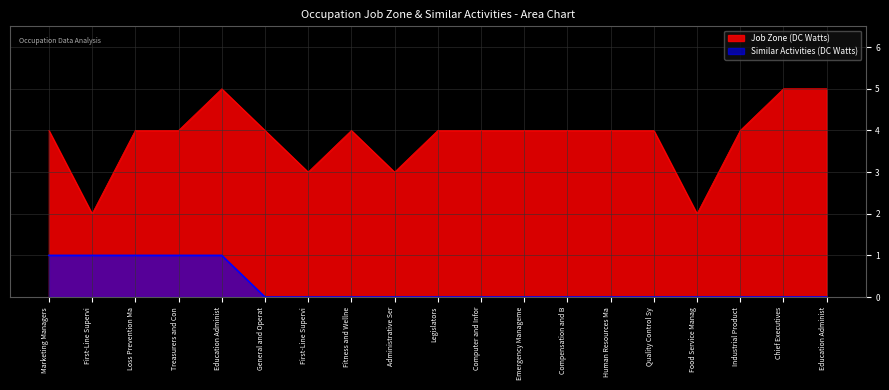

What is the difference between the highest and lowest values at Treasurers and Con?

3